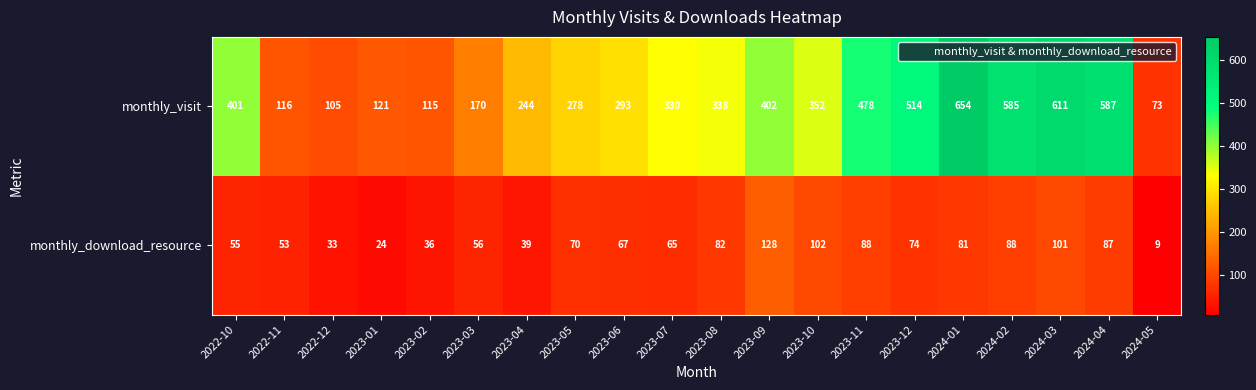

Which series has the widest spread of values?

monthly_visit